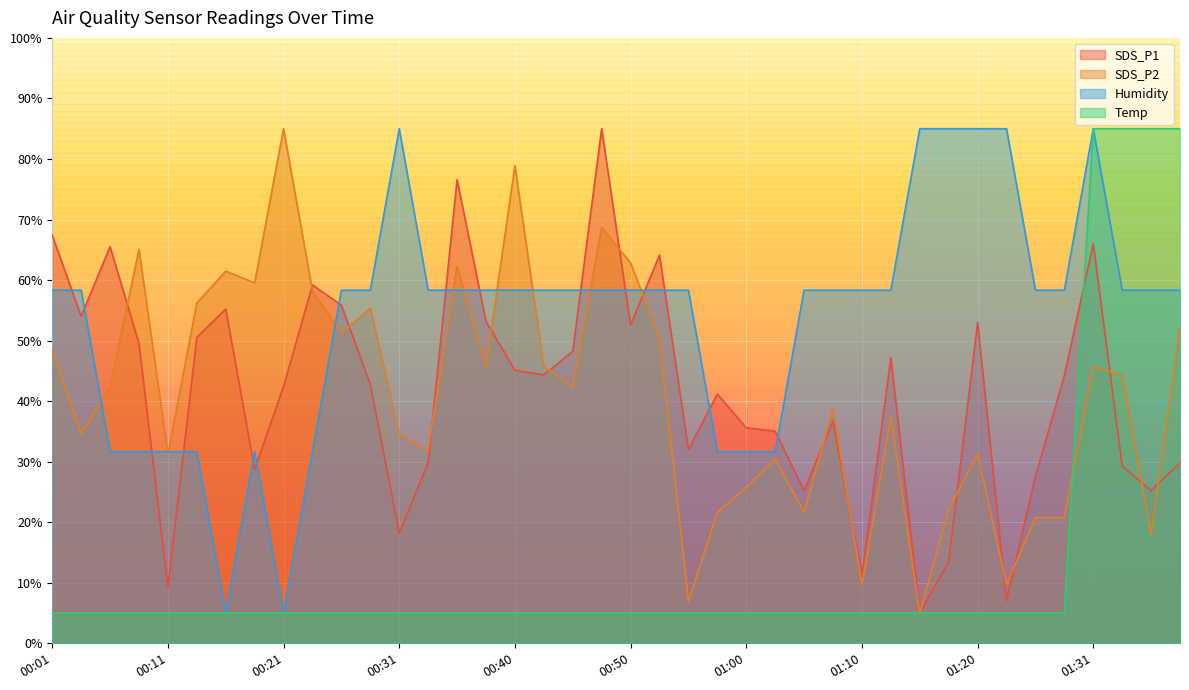

What is the label of the 37th point from the right?

00:08